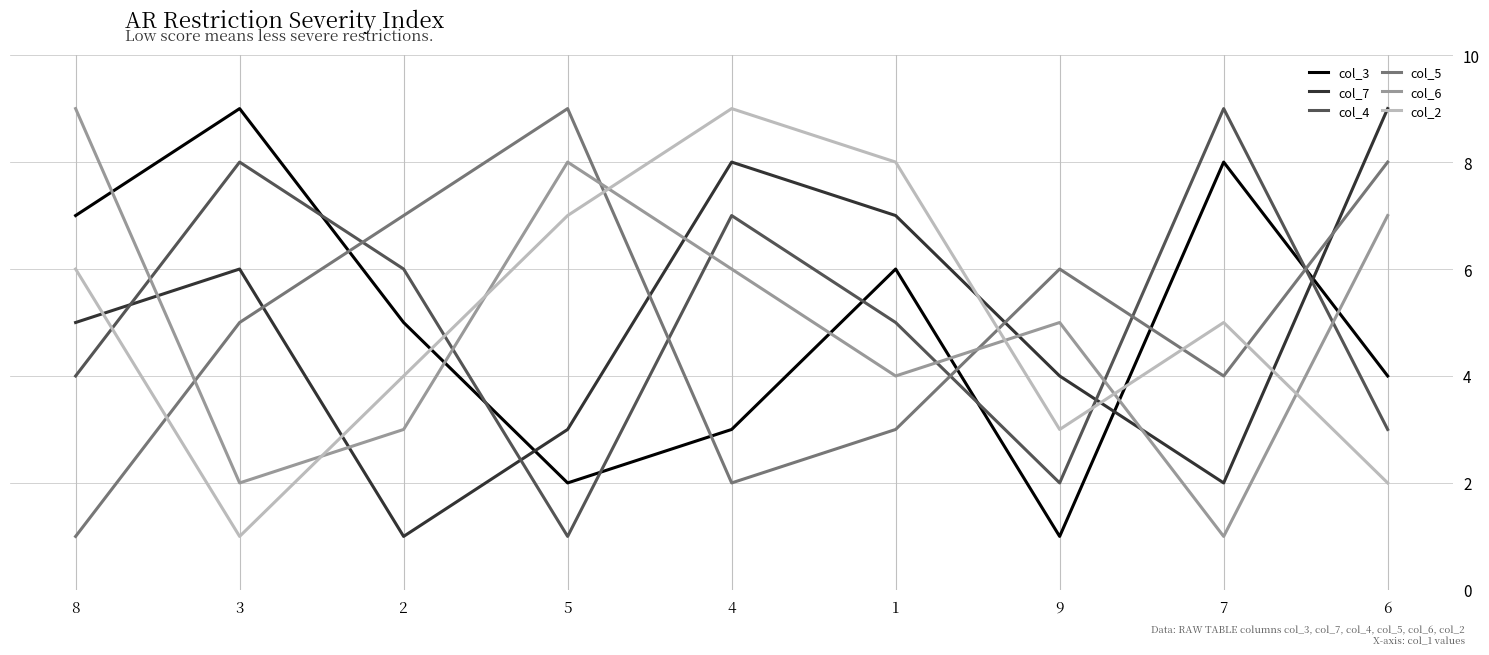

The col_2 series shows 3 at 8. True or false?

False